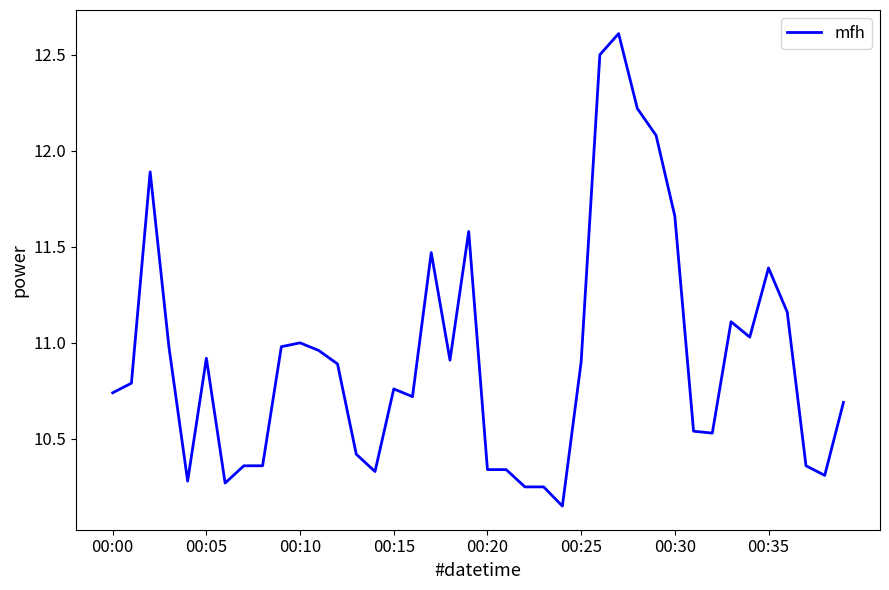

What is the value of the 15th point from the left?

10.3